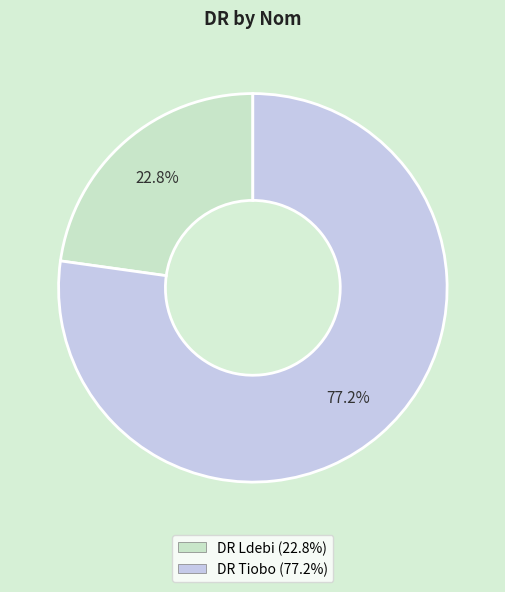

Is there a majority slice in this chart?

Yes